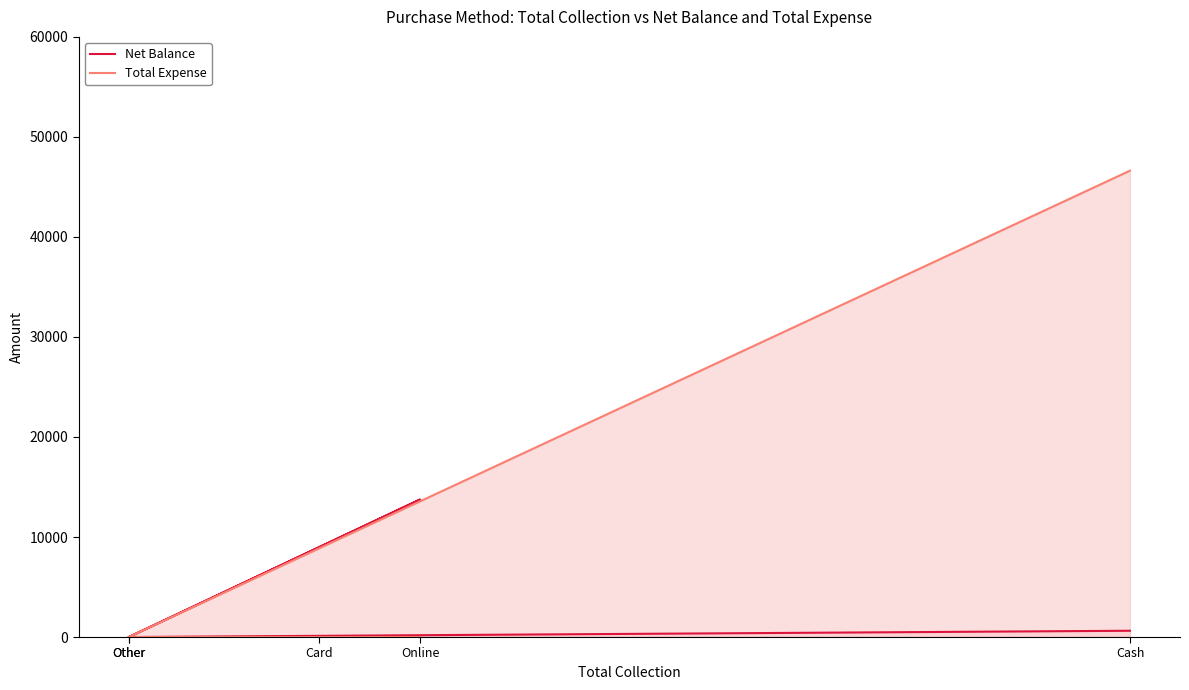

Rank the series at Online from lowest to highest value.

Total Expense, Net Balance